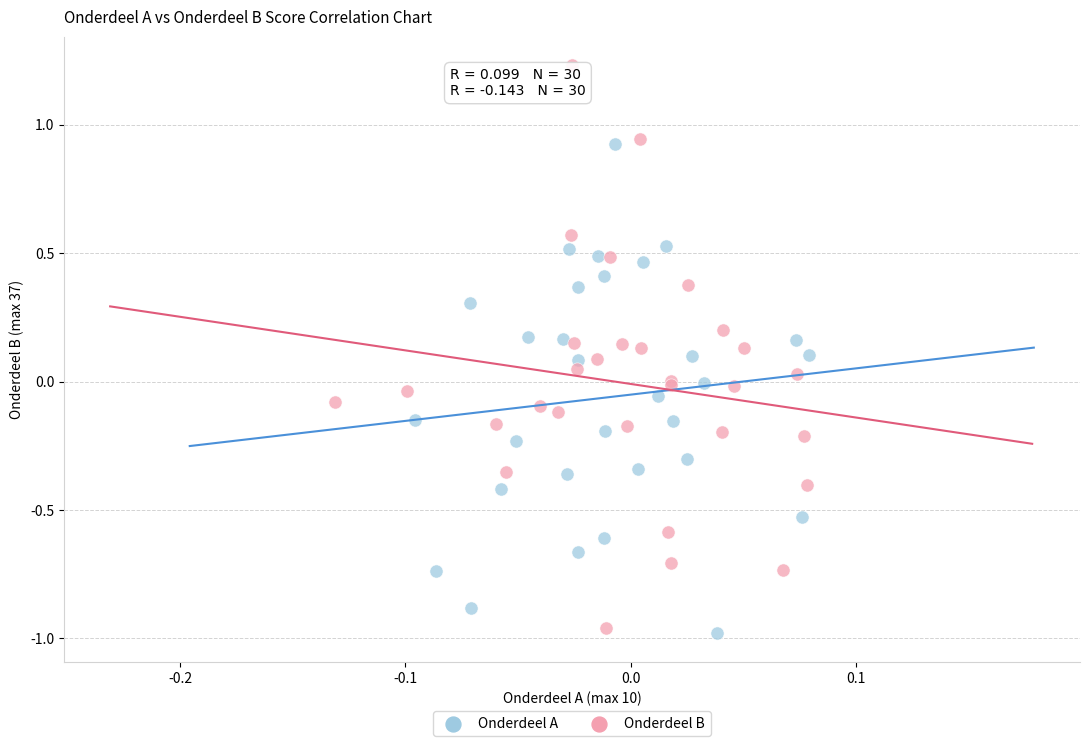

Which series has the largest Y range (max minus min)?

Onderdeel B